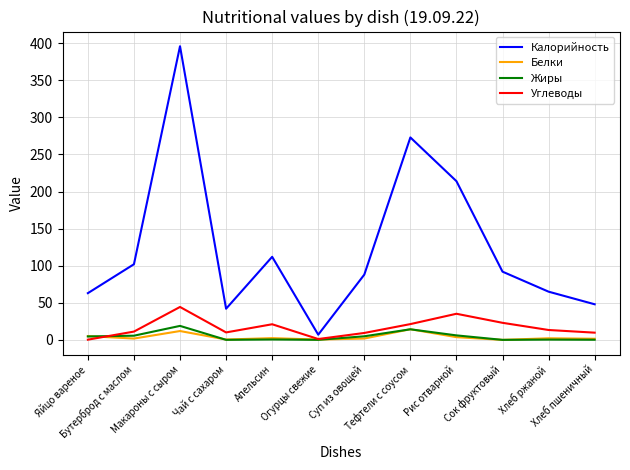

Which series has the largest range (max minus min)?

Калорийность